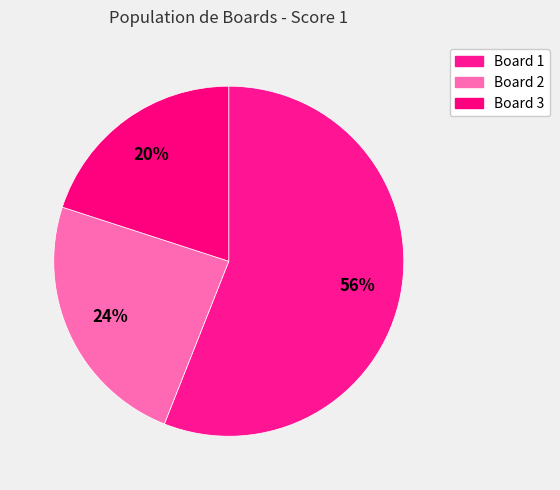

What is the largest slice in the pie chart?

Board 1 (Da Fatti Daniele)